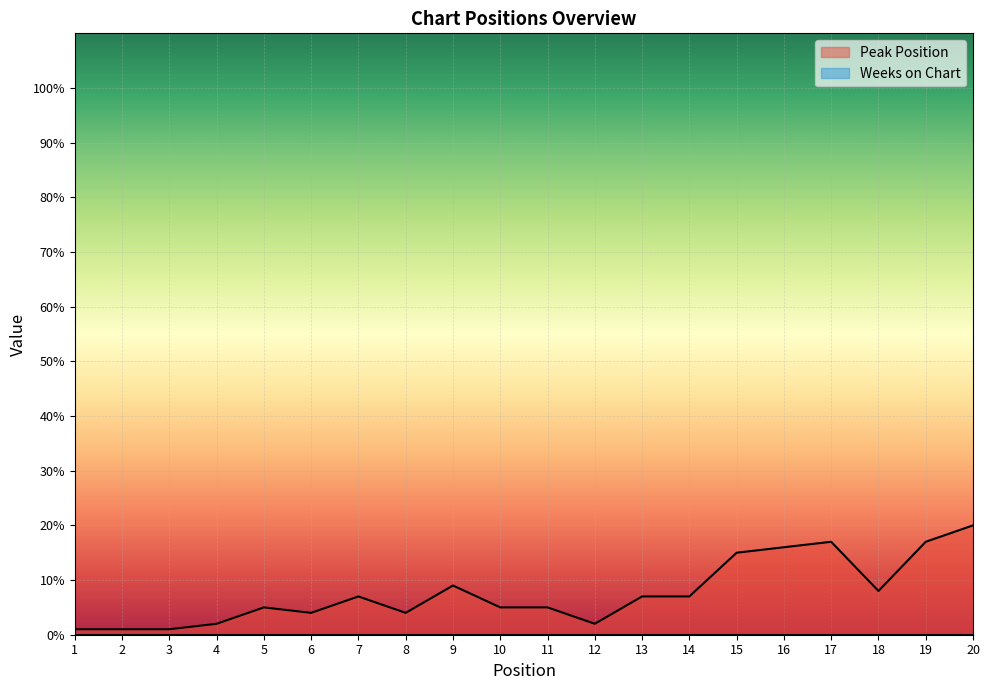

What is the ratio of the value at 8 to the value at 16?

0.2